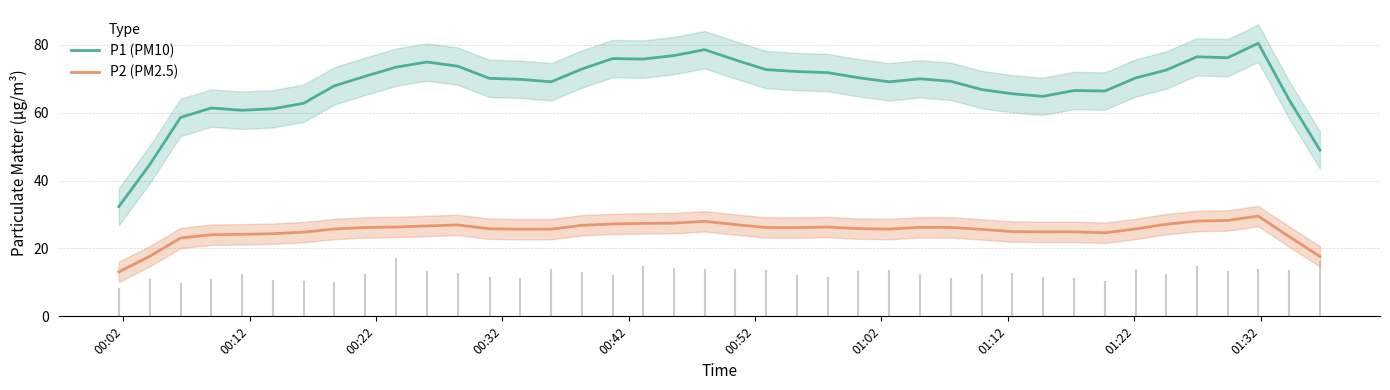

True or false: P1 (PM10) and P2 (PM2.5) intersect in this chart.

False